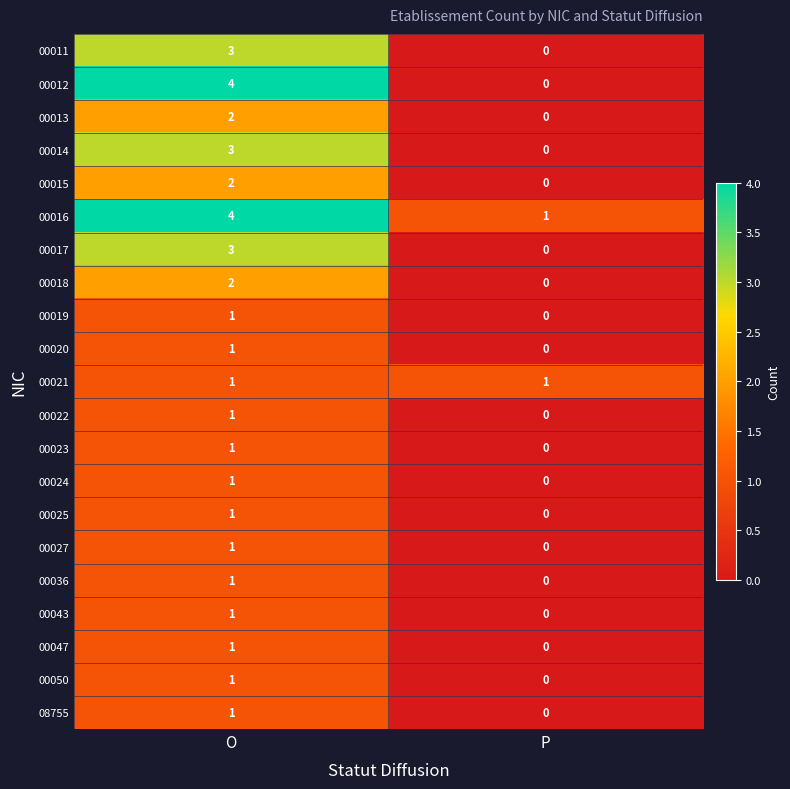

What is the greatest value displayed?

4